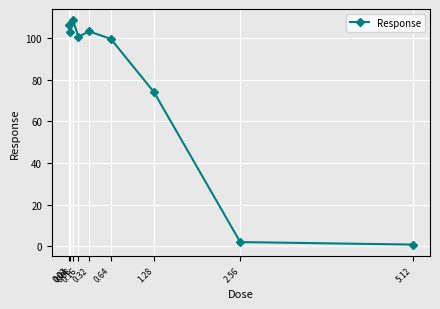

What is the difference between the values at 0.08 and 0.04?

5.7